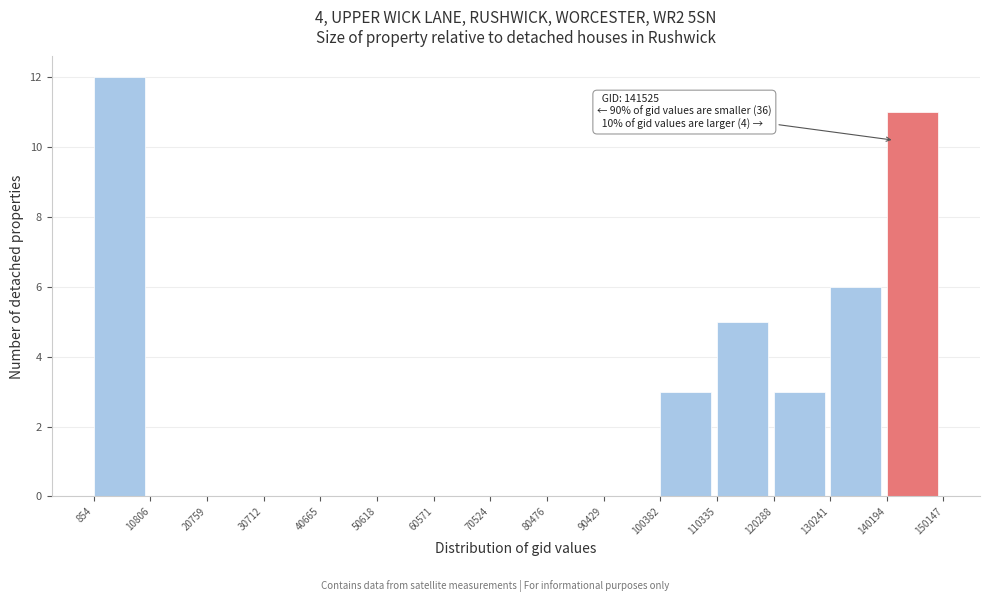

Over which range of the x-axis is the bar tallest?

854 to 10806